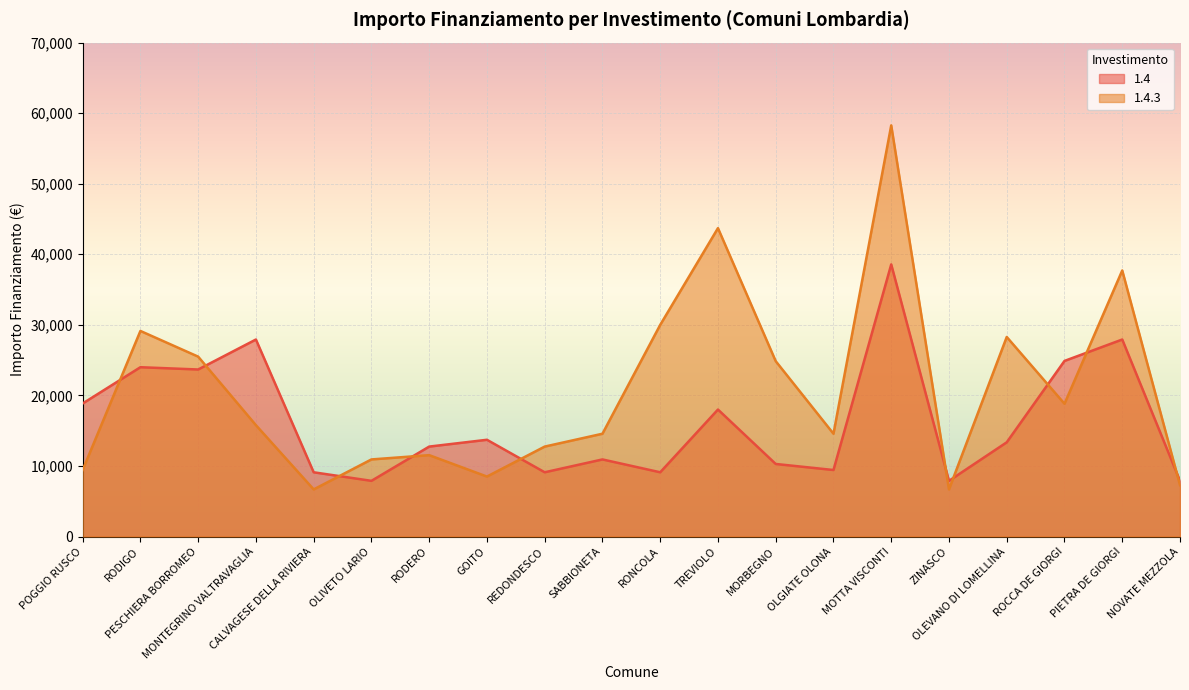

List the labels in order of 1.4.3 value, smallest first.

CALVAGESE DELLA RIVIERA, ZINASCO, NOVATE MEZZOLA, GOITO, POGGIO RUSCO, OLIVETO LARIO, RODERO, REDONDESCO, SABBIONETA, OLGIATE OLONA, MONTEGRINO VALTRAVAGLIA, ROCCA DE GIORGI, MORBEGNO, PESCHIERA BORROMEO, OLEVANO DI LOMELLINA, RODIGO, RONCOLA, PIETRA DE GIORGI, TREVIOLO, MOTTA VISCONTI